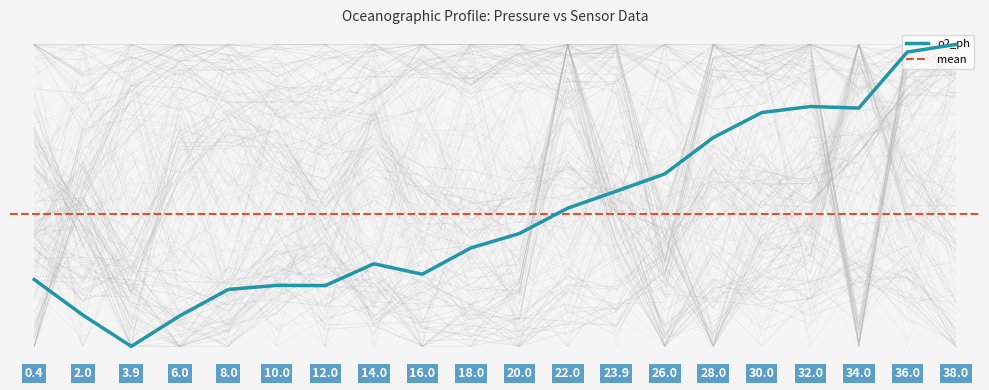

How many values in the o2_ph series exceed 0?

19